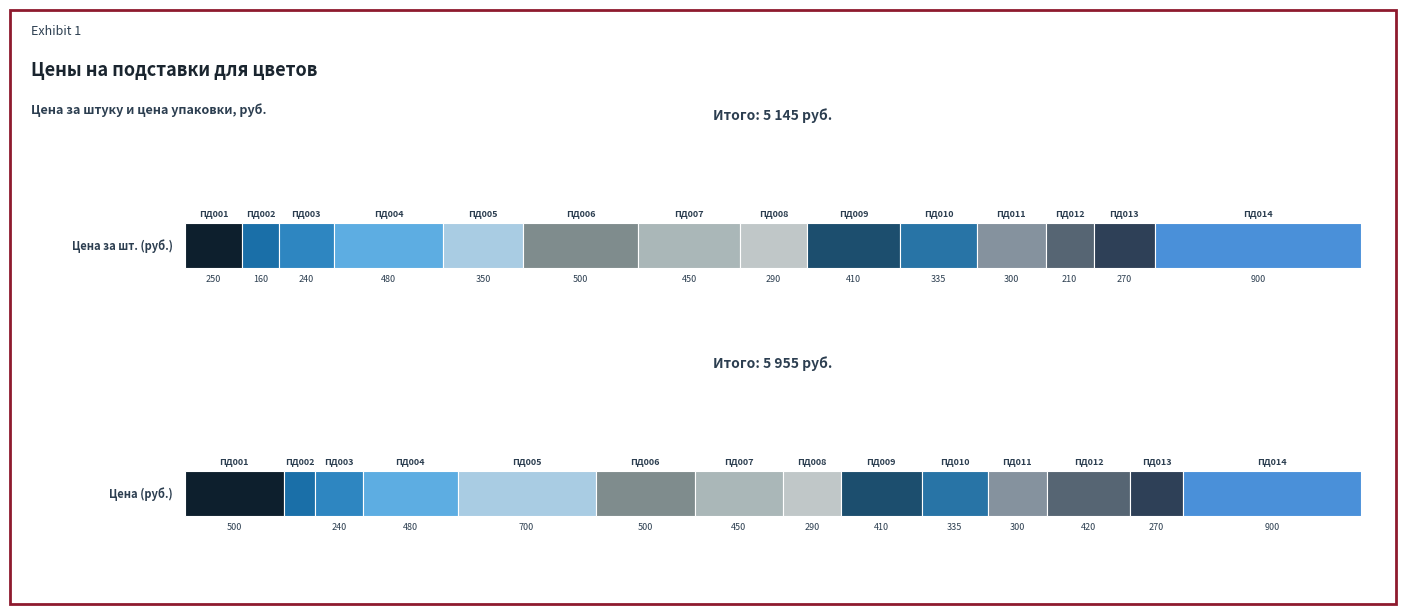

What is the value of the Цена за шт. (руб.) bar at the 12th from the left?

210